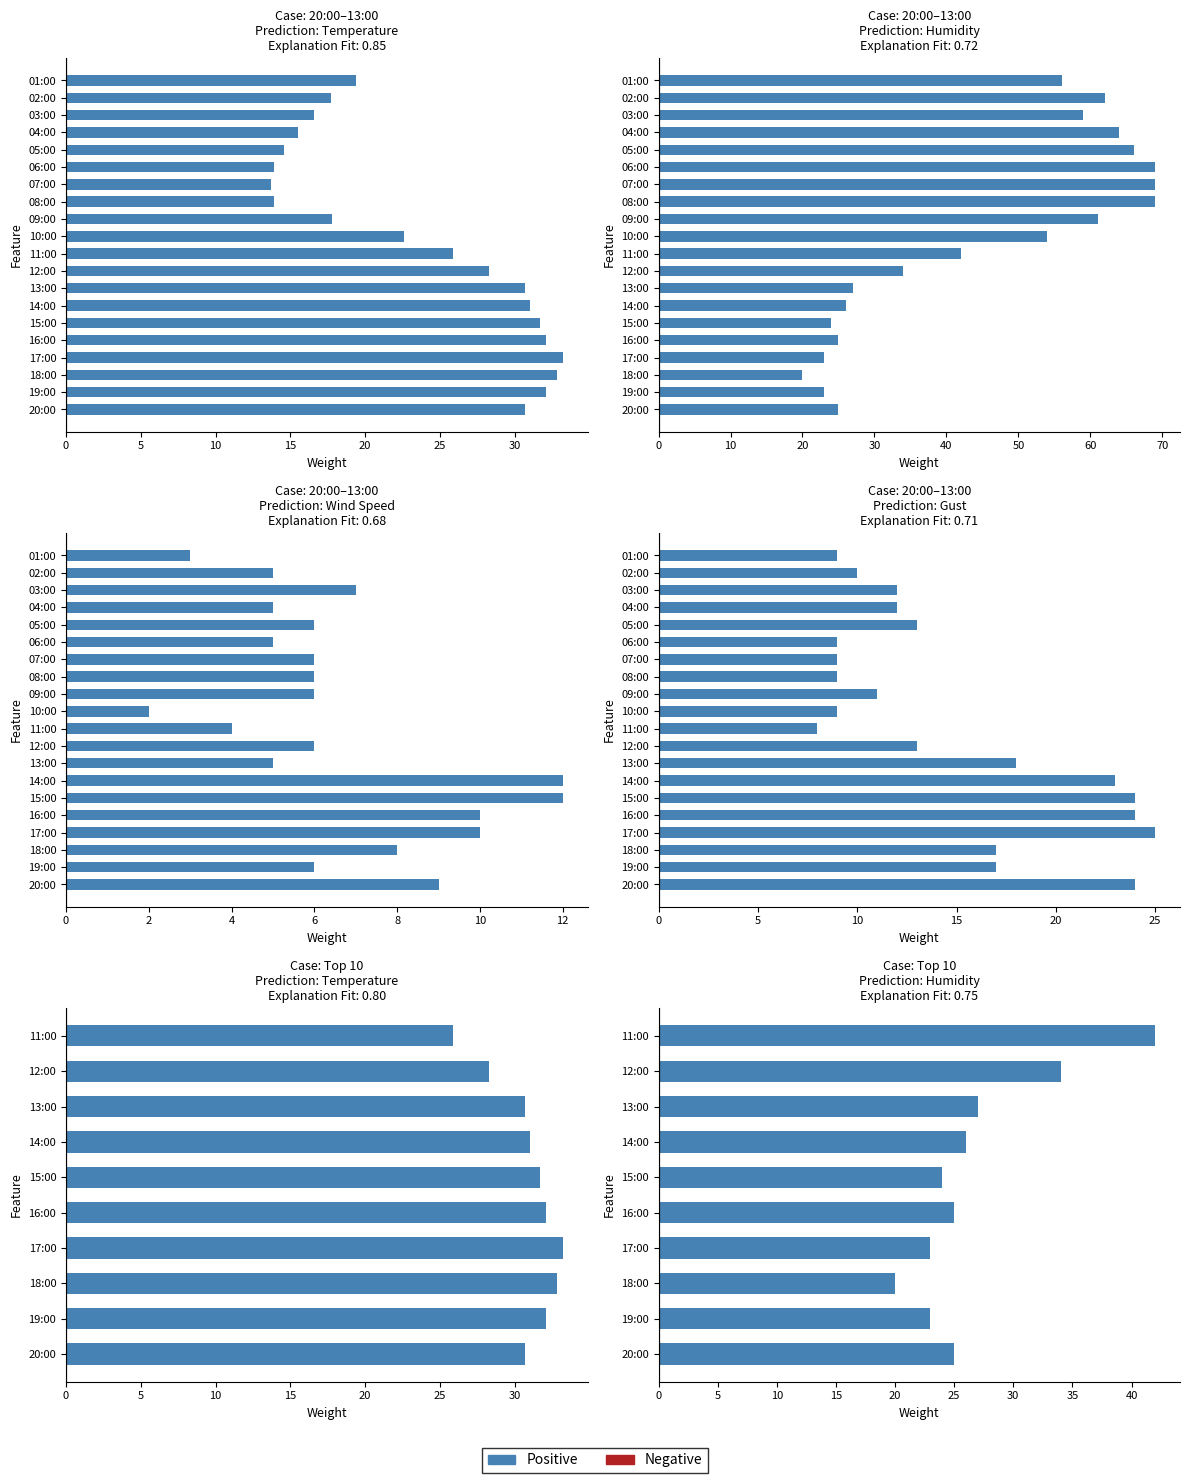

True or false: Wind Speed has a value of 8.9 at 06:00.

False